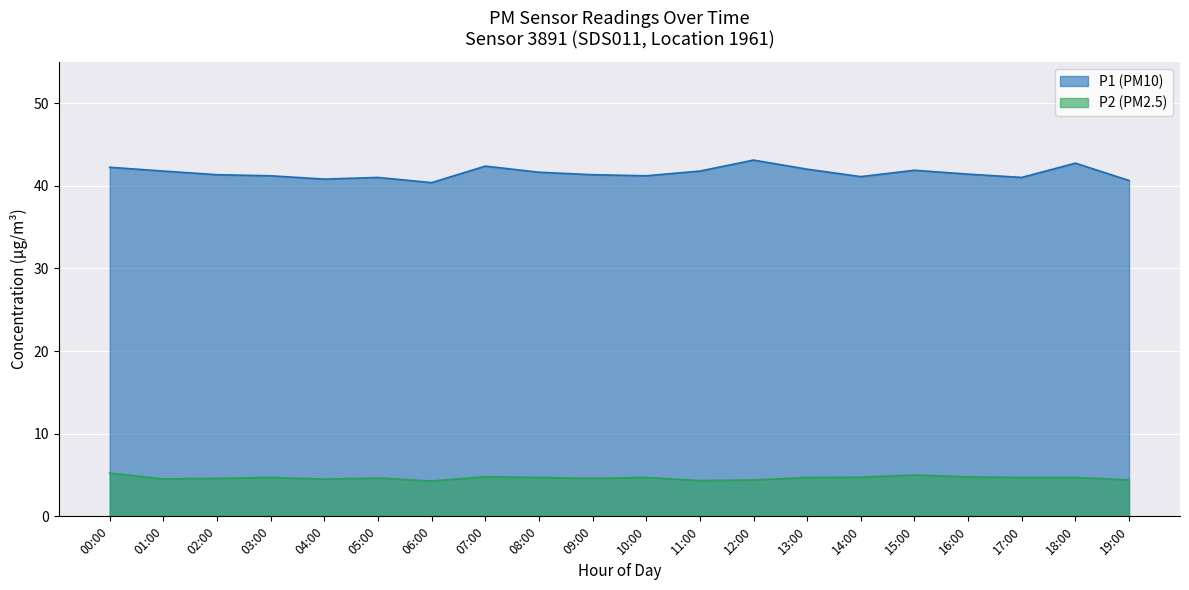

True or false: P2 and P1 intersect in this chart.

False